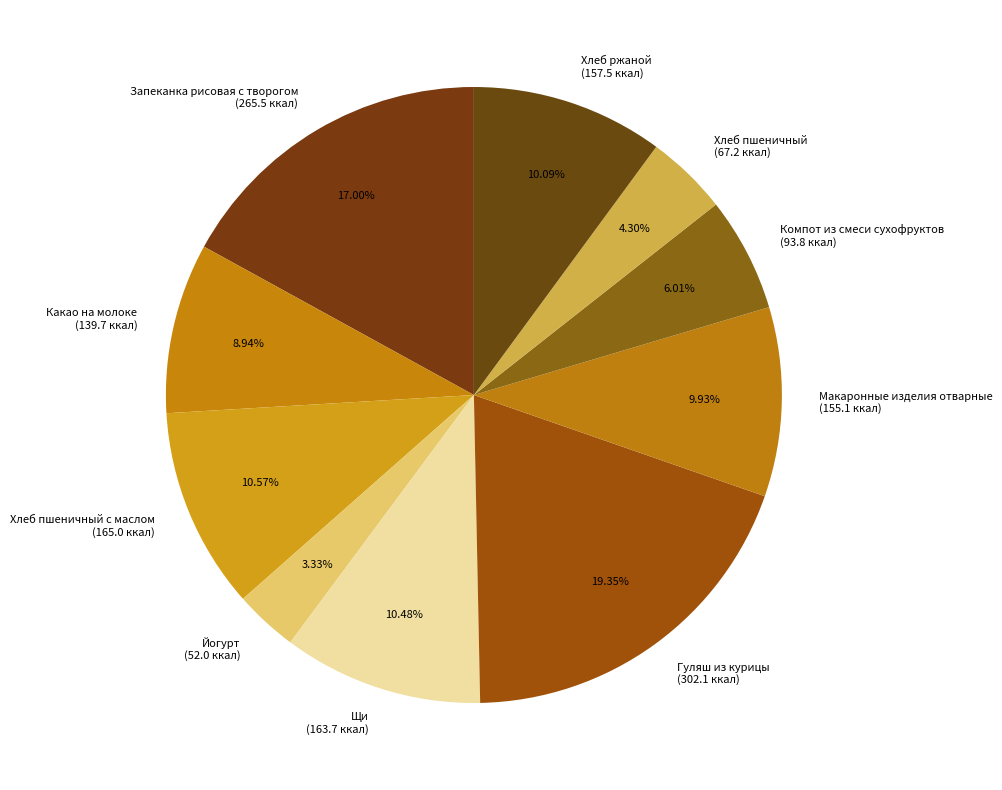

Is there a majority slice in this chart?

No